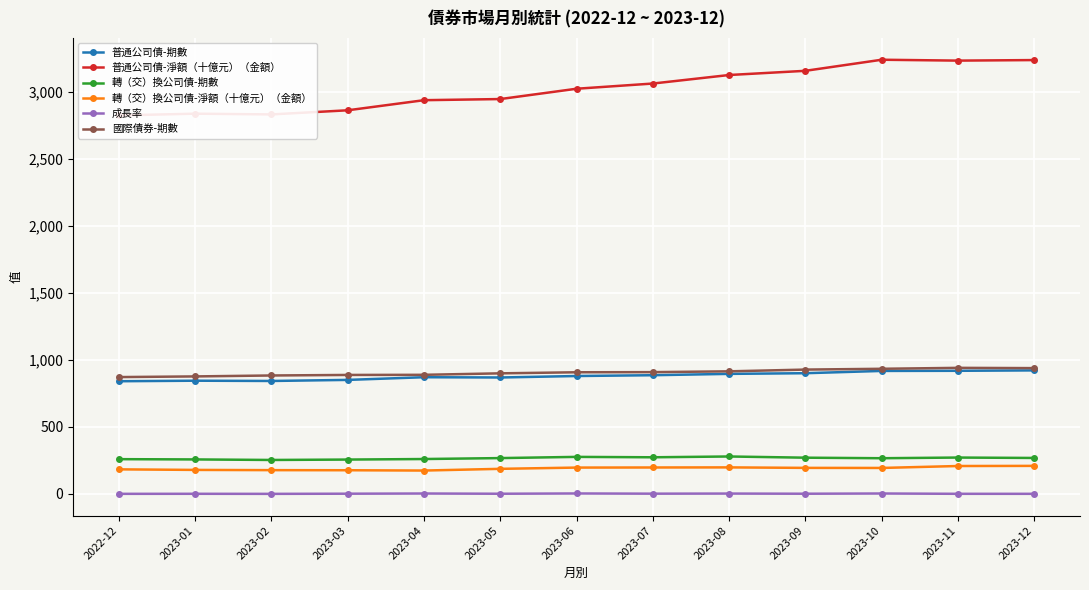

Which series changed the most between 2023-05 and 2023-08?

普通公司債-淨額（十億元）（金額）